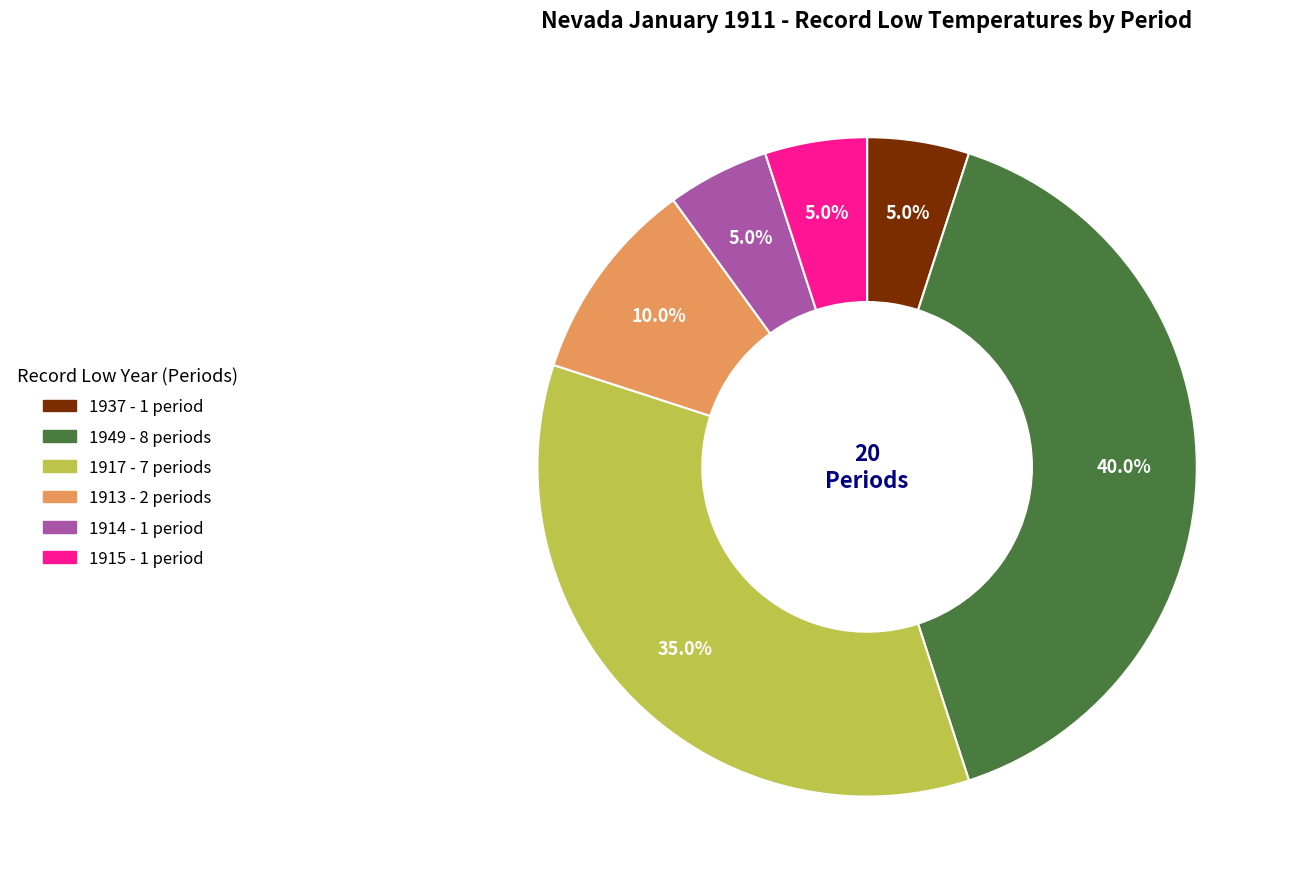

Is there any slice that represents more than half of the pie?

No